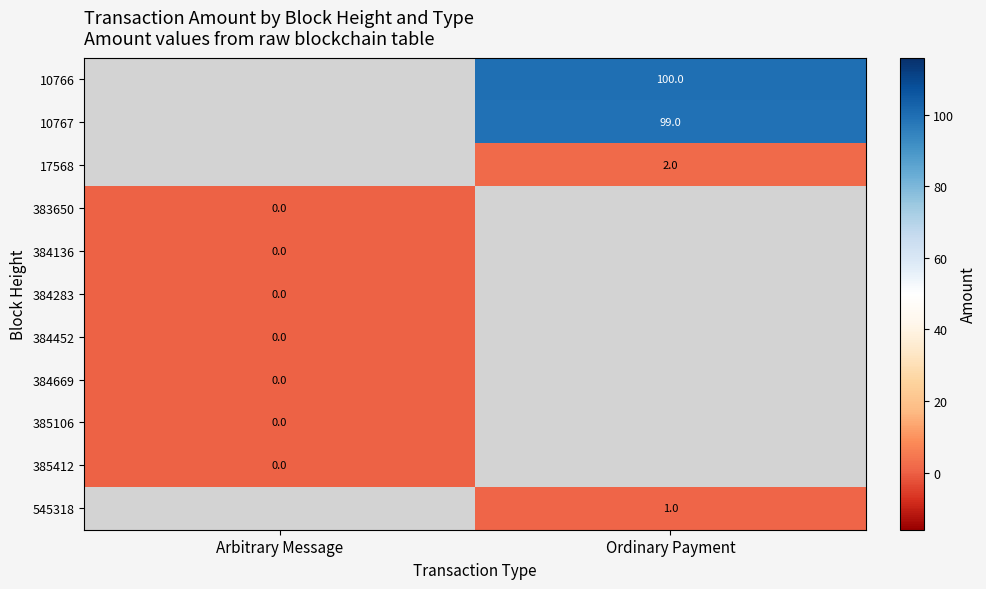

At which category does the chart reach its peak across all series?

Ordinary Payment